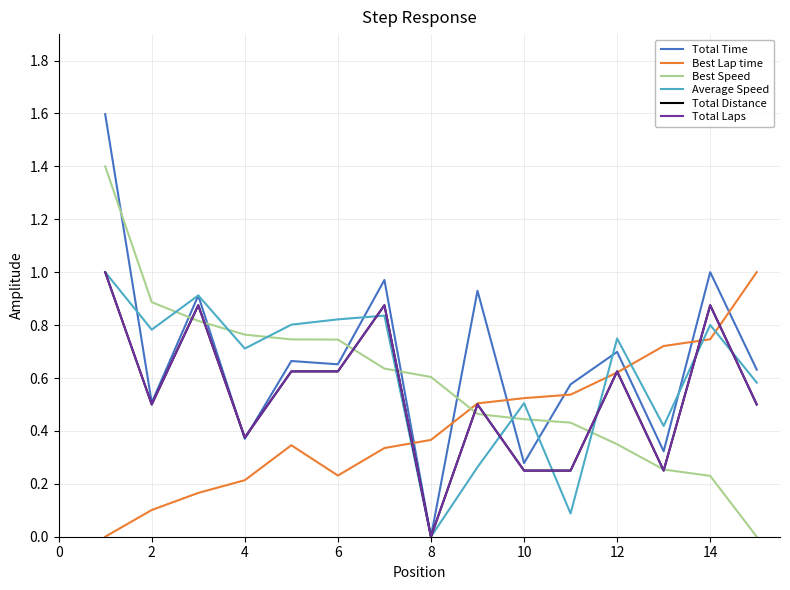

Does the chart have visible grid lines?

Yes